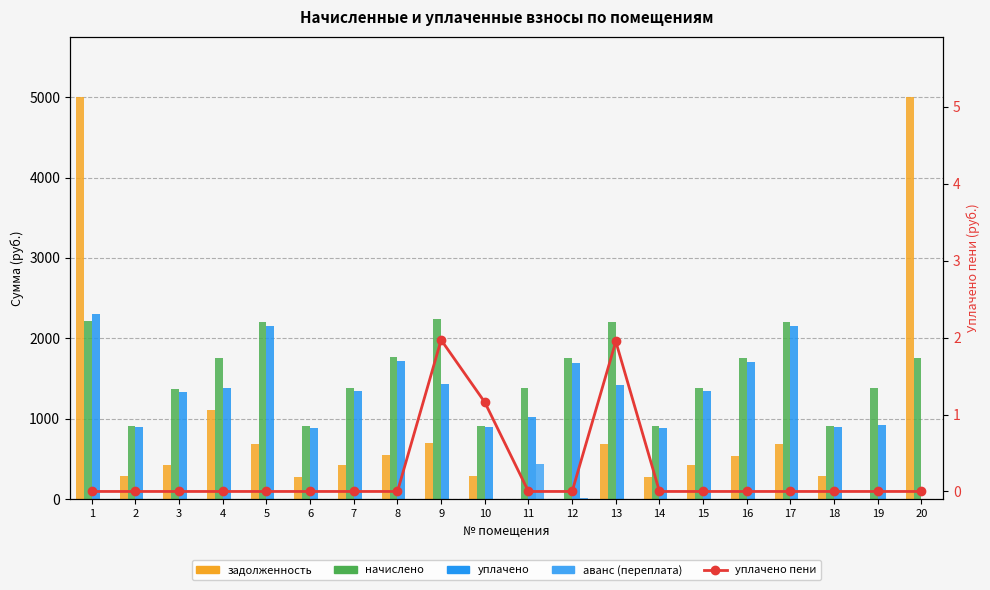

Which series has the widest spread of values?

задолженность